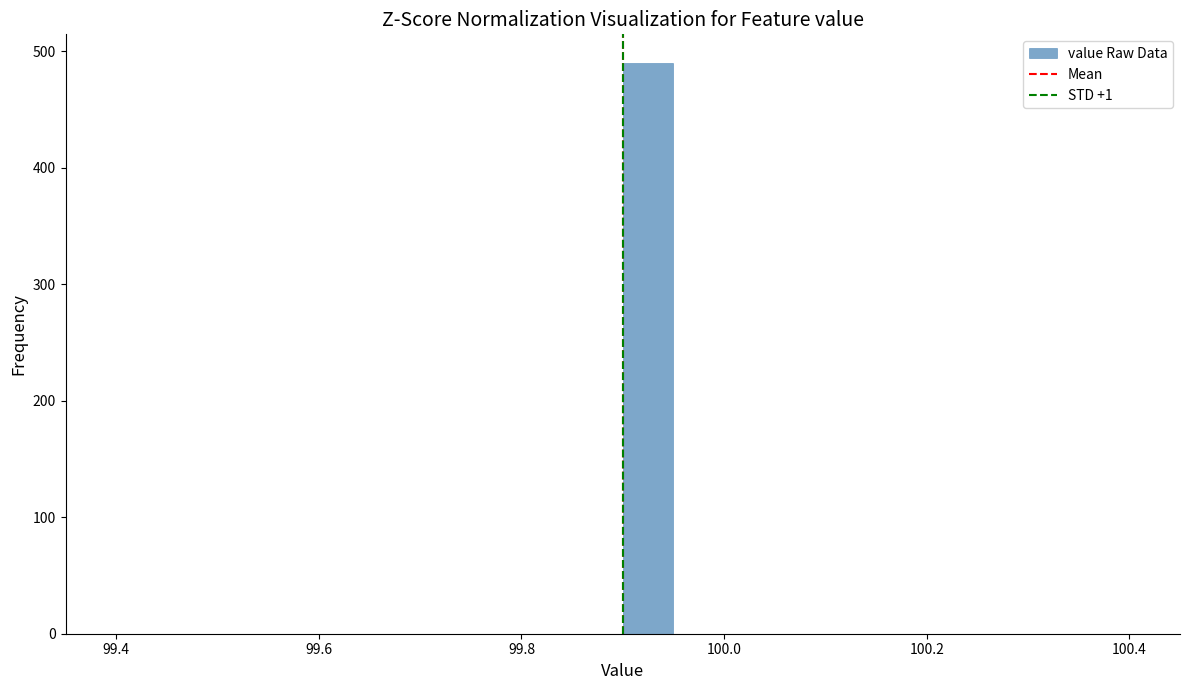

Around what value on the x-axis is the tallest bar? Give the approximate position of its centre, as read against the axis.

99.92